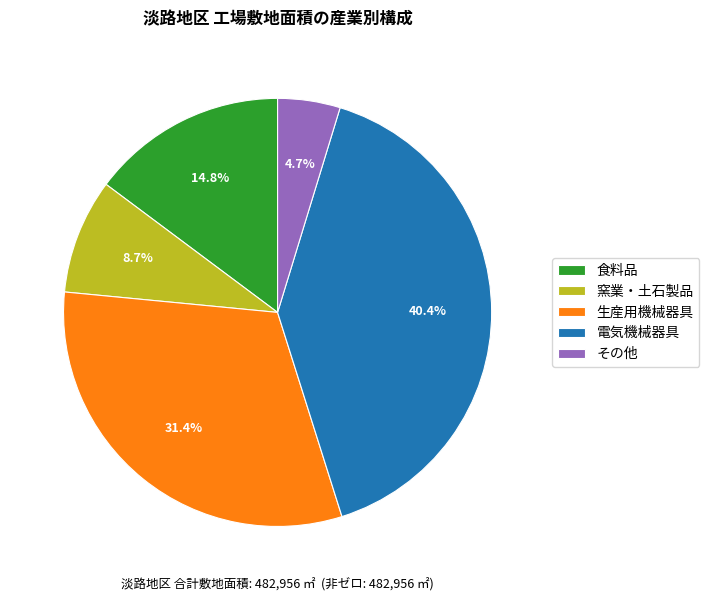

Which category has the biggest portion of the pie?

電気機械器具